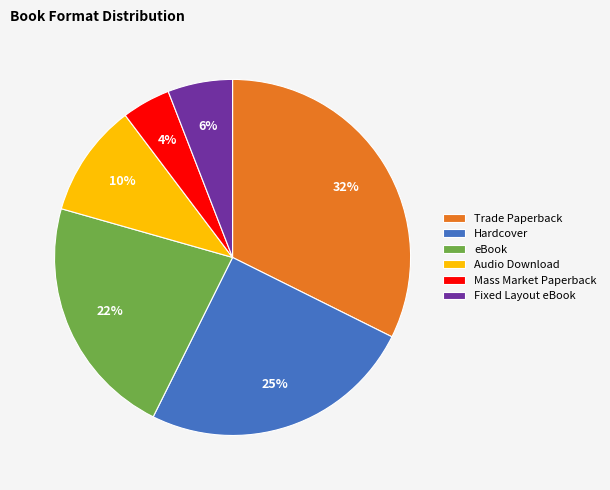

What is the ratio of the value at Audio Download to the value at Hardcover?

0.4